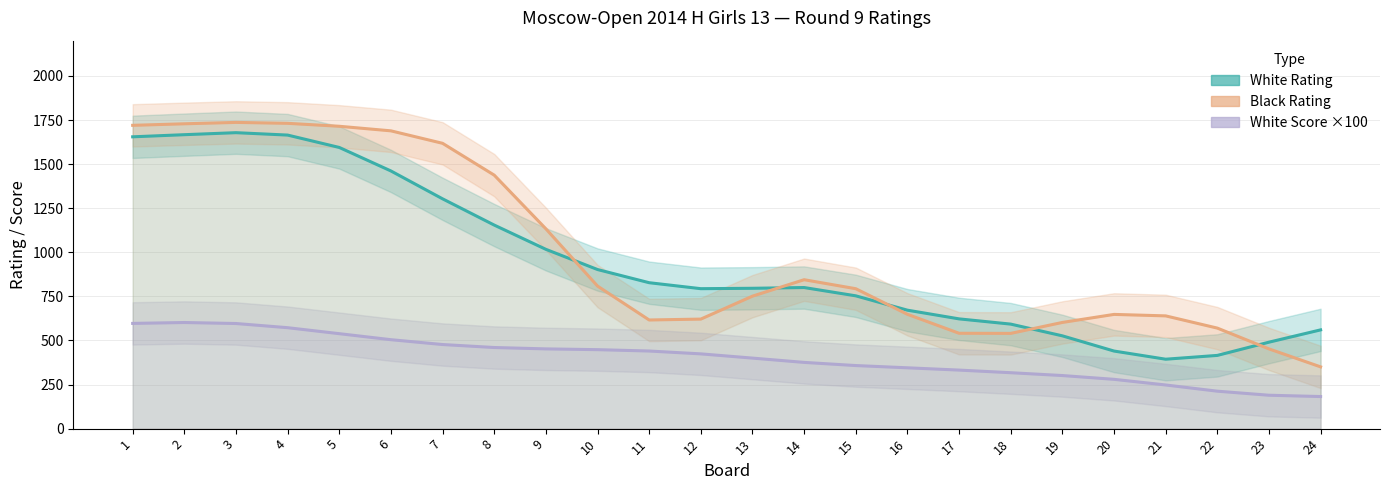

The value of Black Rating line at 3 is 1736.5. True or false?

True